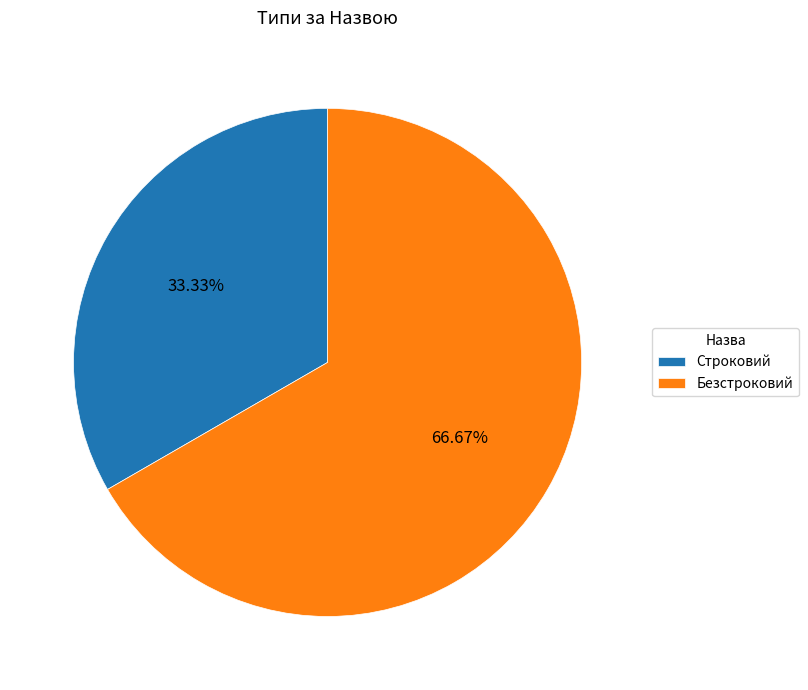

How many segments does this pie chart have?

2